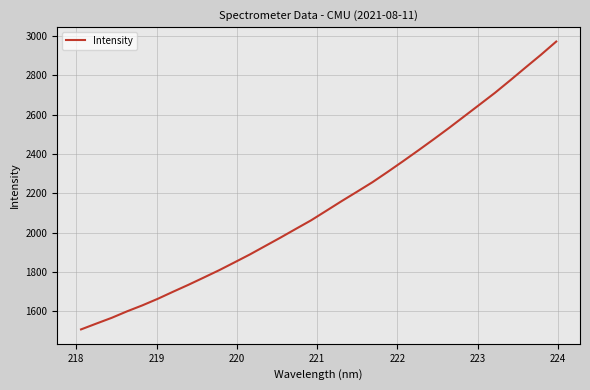

What is the difference between the maximum and minimum values?

1464.0